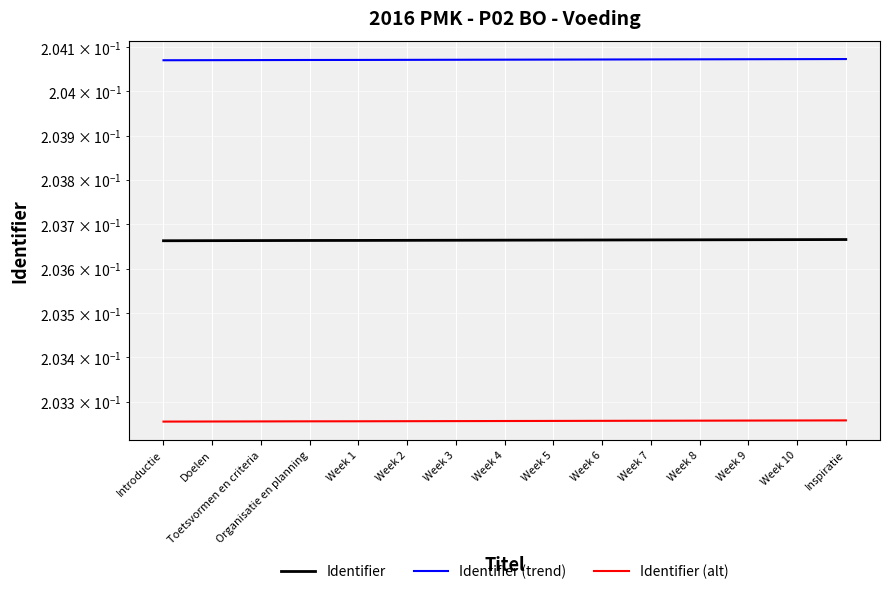

How many Identifier (alt) values are between 0 and 1?

15